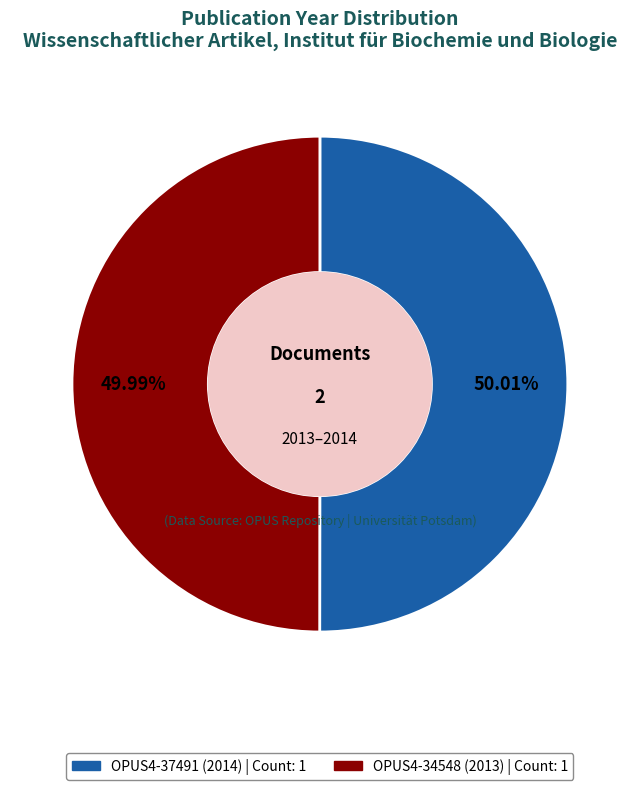

To the nearest percent, what percentage of the pie is OPUS4-37491 (2014)?

50%